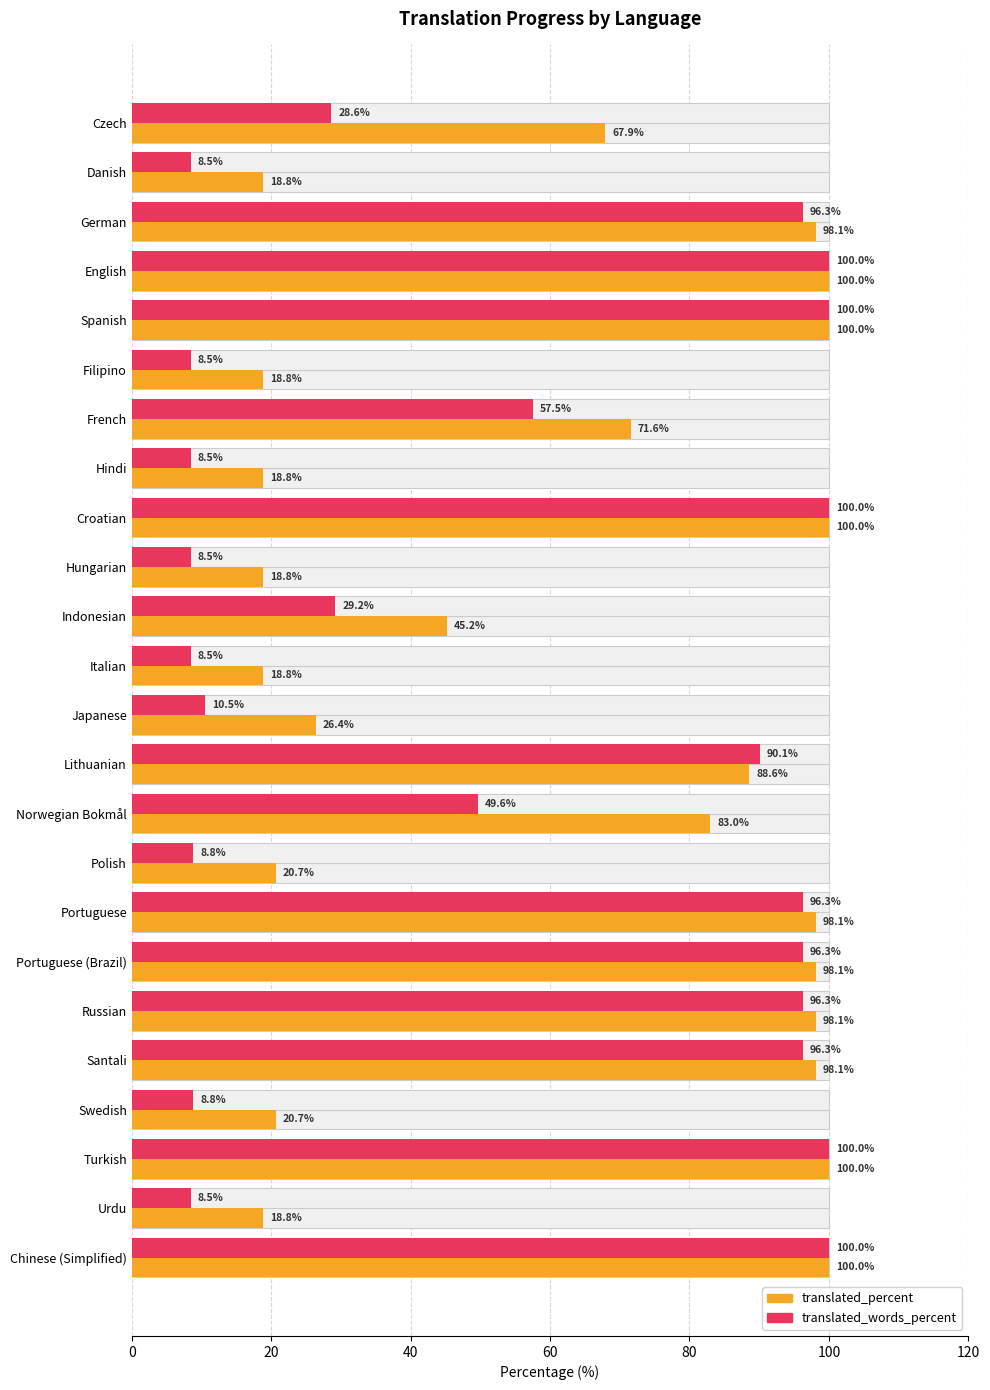

What is the maximum value for translated_percent?

100.0